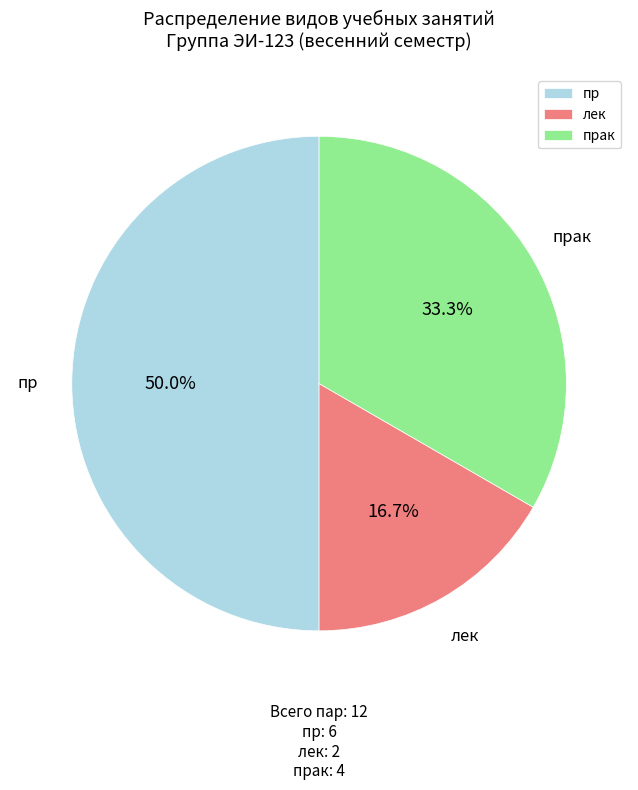

To the nearest percent, what percentage of the pie is пр?

50%